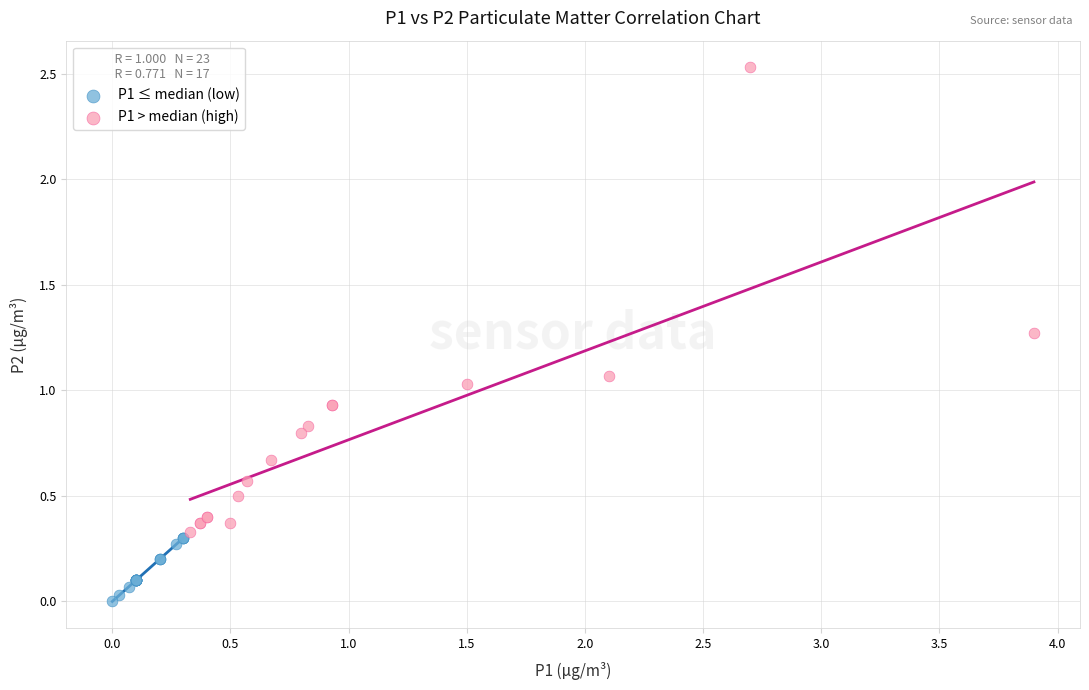

What are all the series names shown in the legend?

P1 ≤ median (low), P1 > median (high)